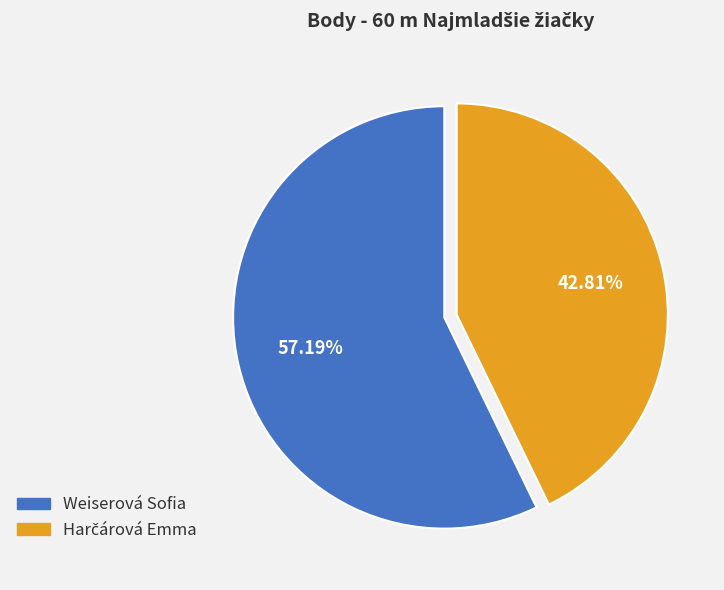

Count the number of slices in the pie.

2